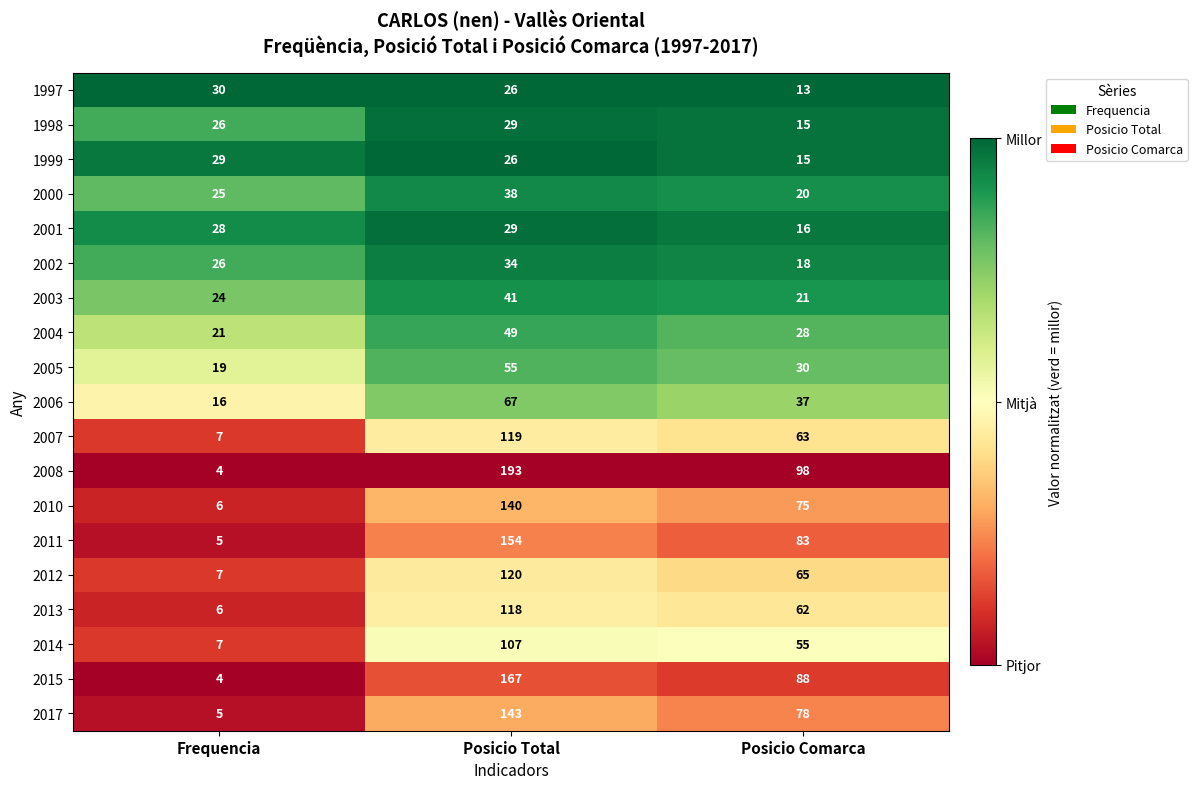

Rank the categories by 2010 value from lowest to highest.

Frequencia, Posicio Comarca, Posicio Total